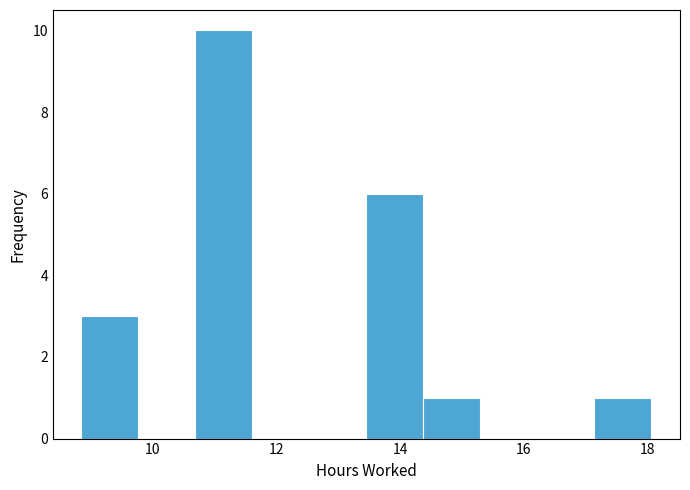

Reading left to right, transcribe this chart: for each bar, give the range it covers on the x-axis and its height. Neither the bar edges nor the heights are printed on the chart, so give them approximately, as read against the axes.

8.8 to 9.8: 3
9.8 to 10.6: 0
10.6 to 11.6: 10
11.6 to 12.6: 0
12.6 to 13.4: 0
13.4 to 14.4: 6
14.4 to 15.2: 1
15.2 to 16.2: 0
16.2 to 17.2: 0
17.2 to 18.0: 1